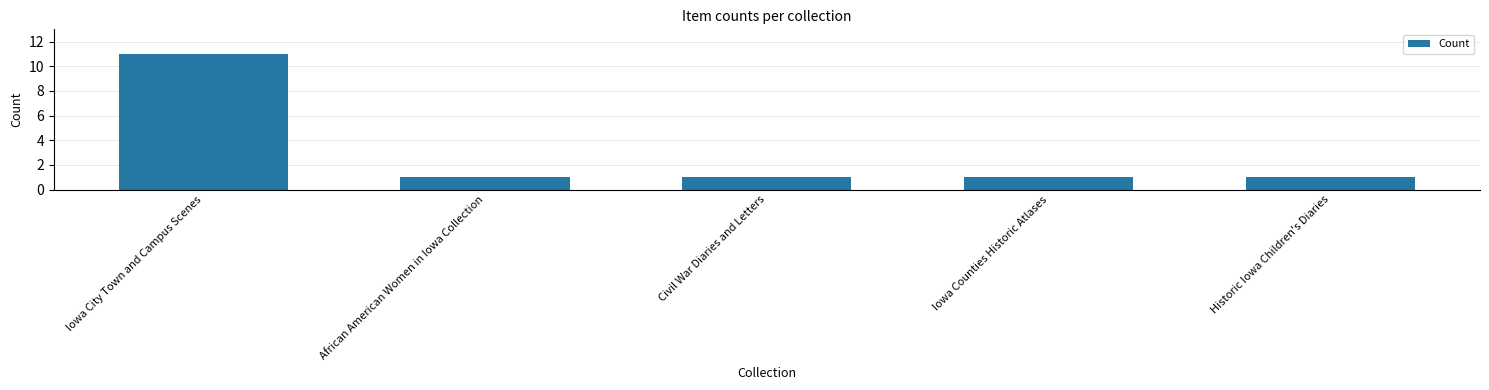

Reading left to right, list all the values displayed in this chart.

Iowa City Town and Campus Scenes=11	African American Women in Iowa Collection=1	Civil War Diaries and Letters=1	Iowa Counties Historic Atlases=1	Historic Iowa Children's Diaries=1